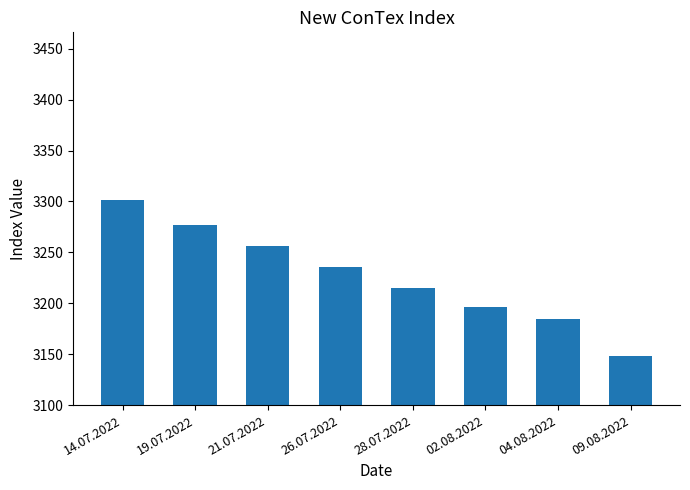

Which category has the highest value across all series?

14.07.2022